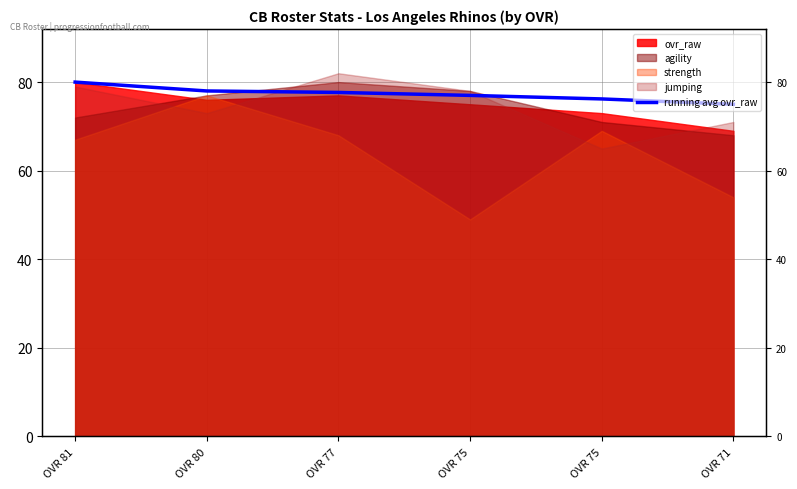

What is the value of the 3rd point from the left?

77.7